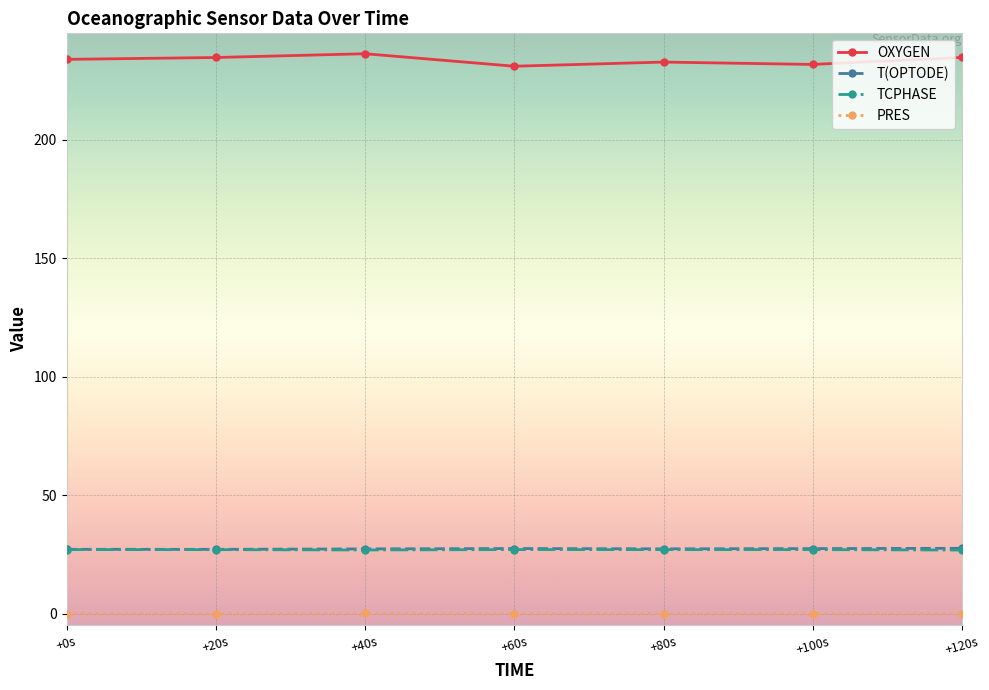

How many lines are shown in the chart?

4